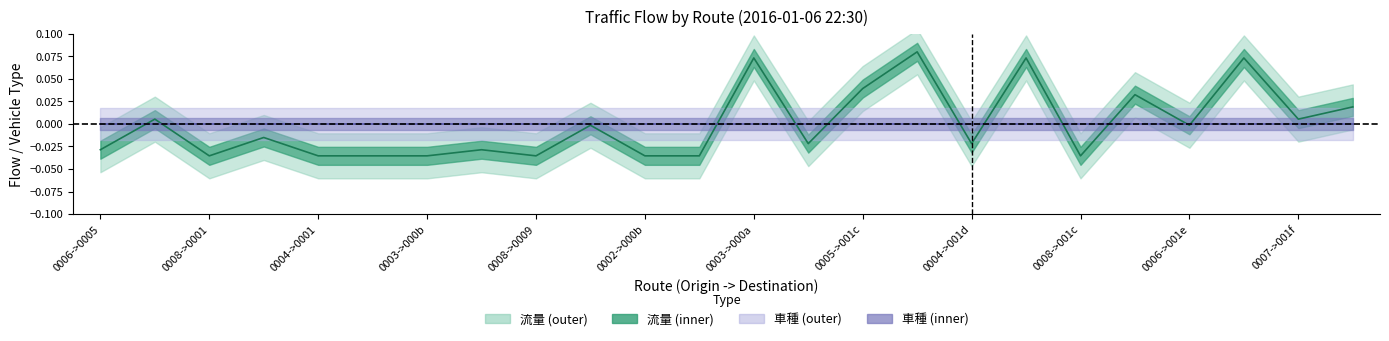

How many values in 流量 are above zero?

9